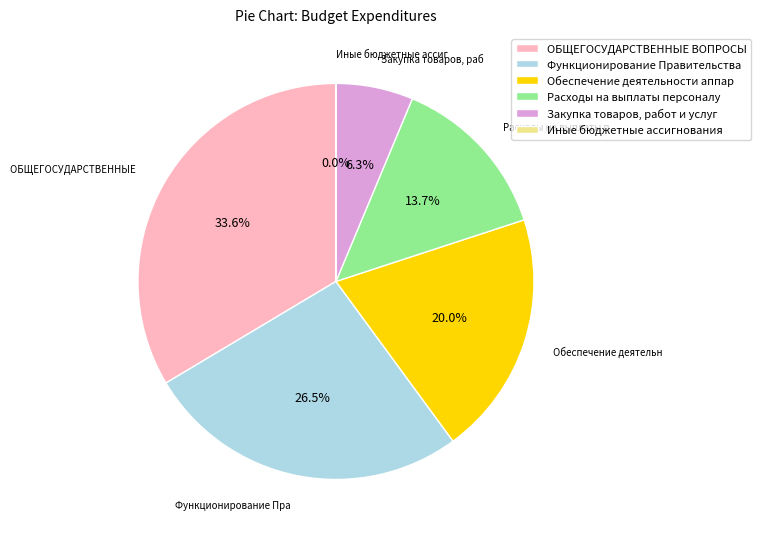

What is the largest slice in the pie chart?

ОБЩЕГОСУДАРСТВЕННЫЕ ВОПРОСЫ